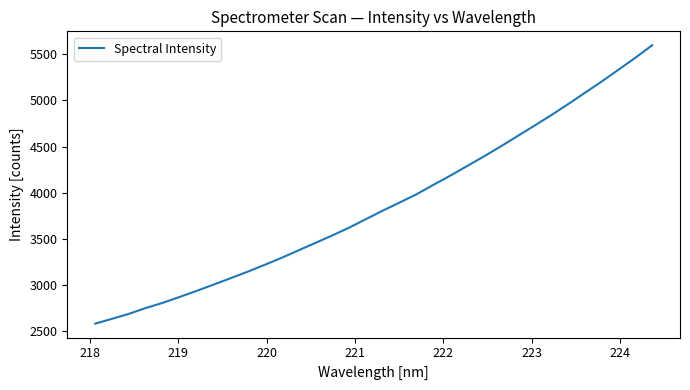

What is the difference between the maximum and minimum values?

3020.5